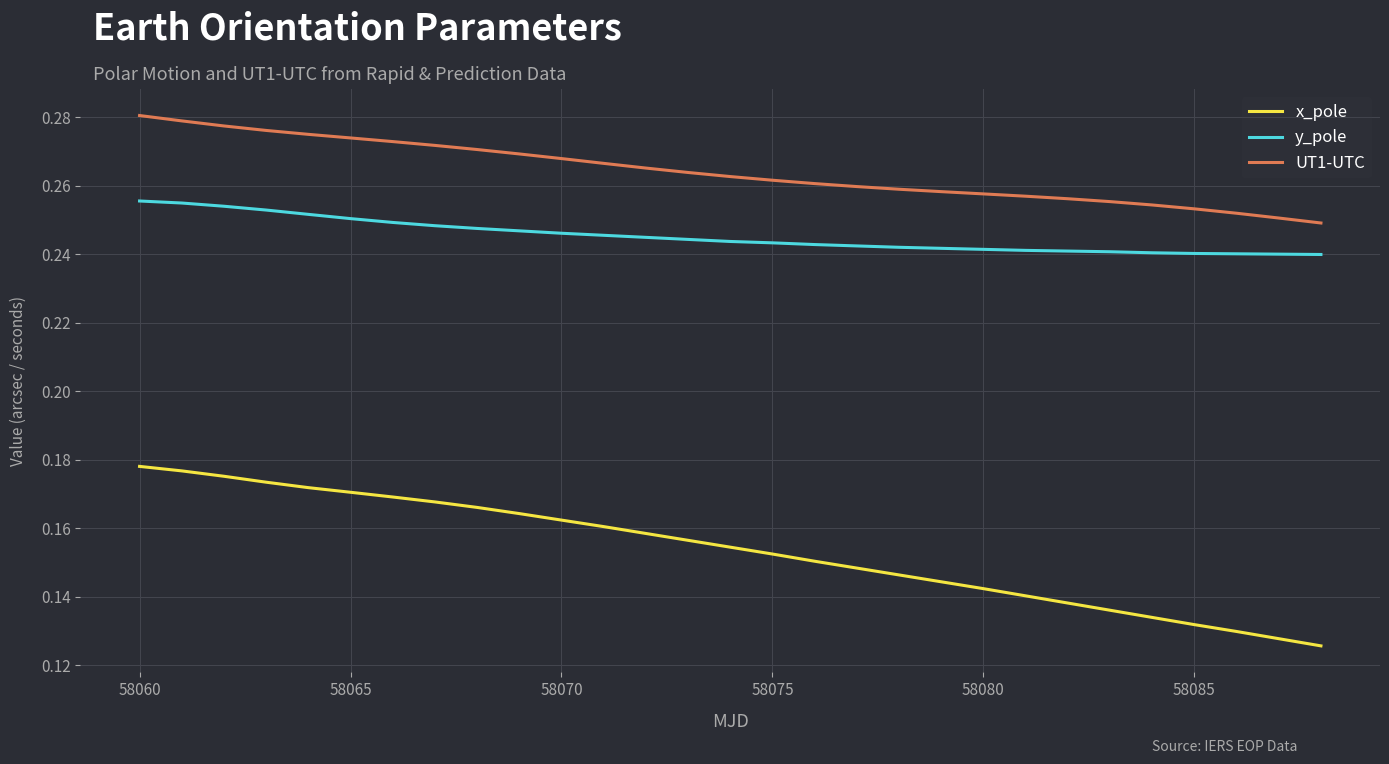

True or false: x_pole and UT1-UTC intersect in this chart.

False